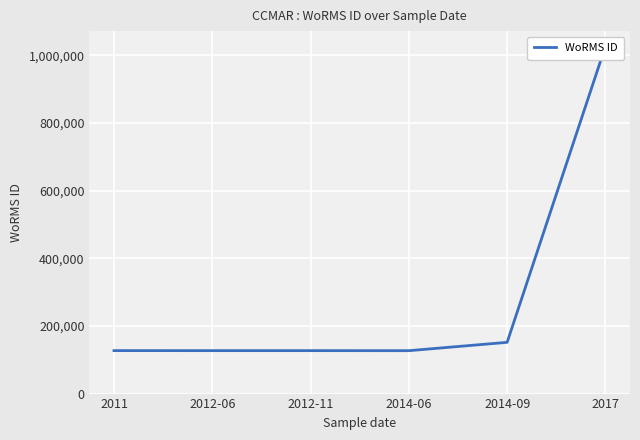

How many series are shown in this chart?

1